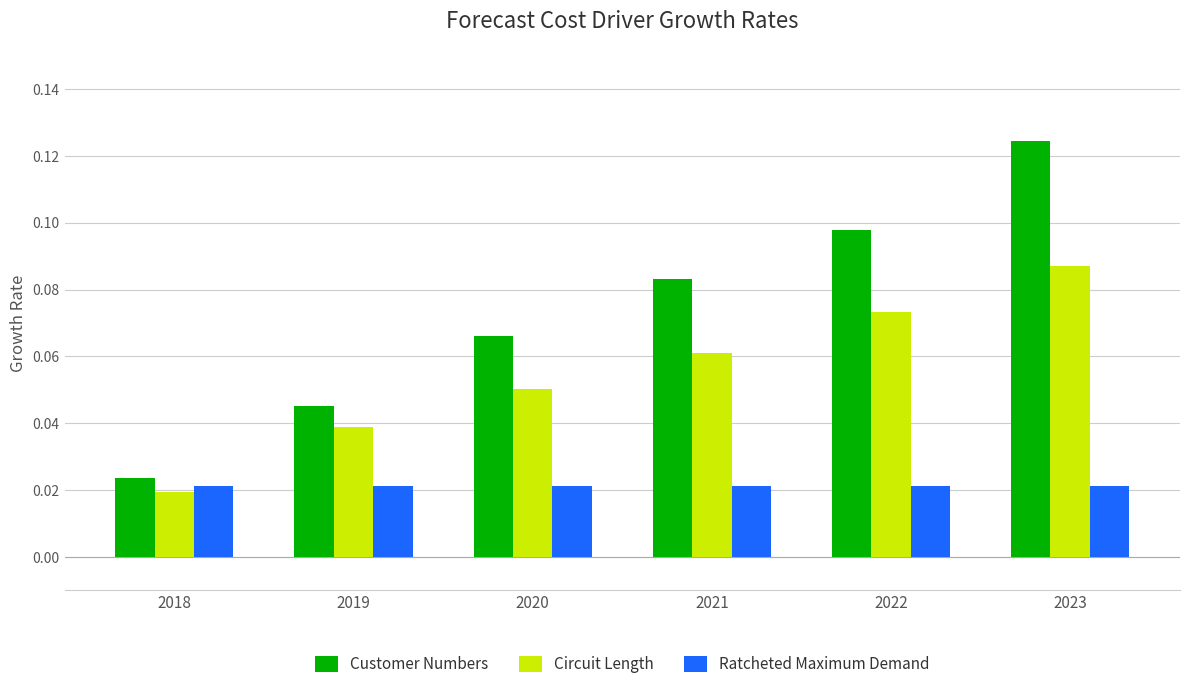

How many bars are there in total?

18